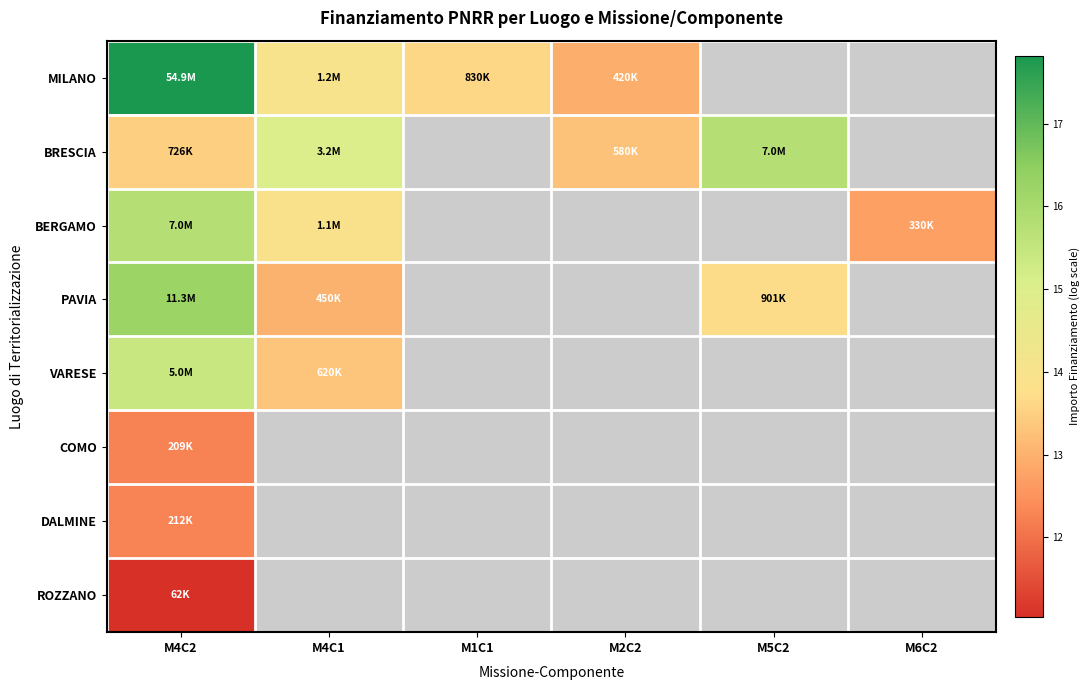

How many data points in MILANO are less than 13?

1